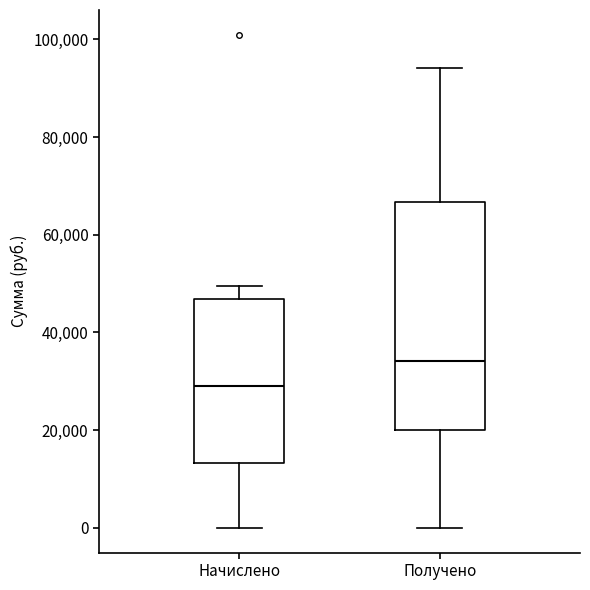

Reading left to right, read every box against the y-axis: the position of its median line, the range the box covers, and the ends of its whiskers. The values are not printed on the chart, so give them approximately, as read against the axis.

Начислено: median 30000, box 14000 to 46000, whiskers 0 to 50000
Получено: median 34000, box 20000 to 66000, whiskers 0 to 94000